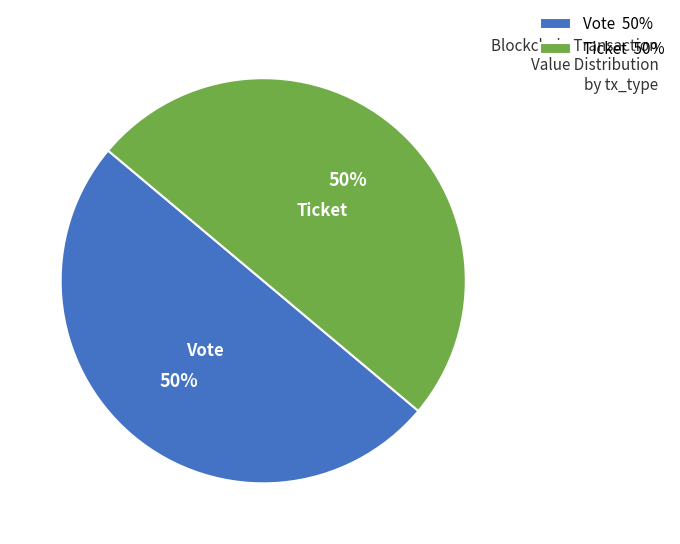

Is it true that Vote 50% is 57% of the pie?

False